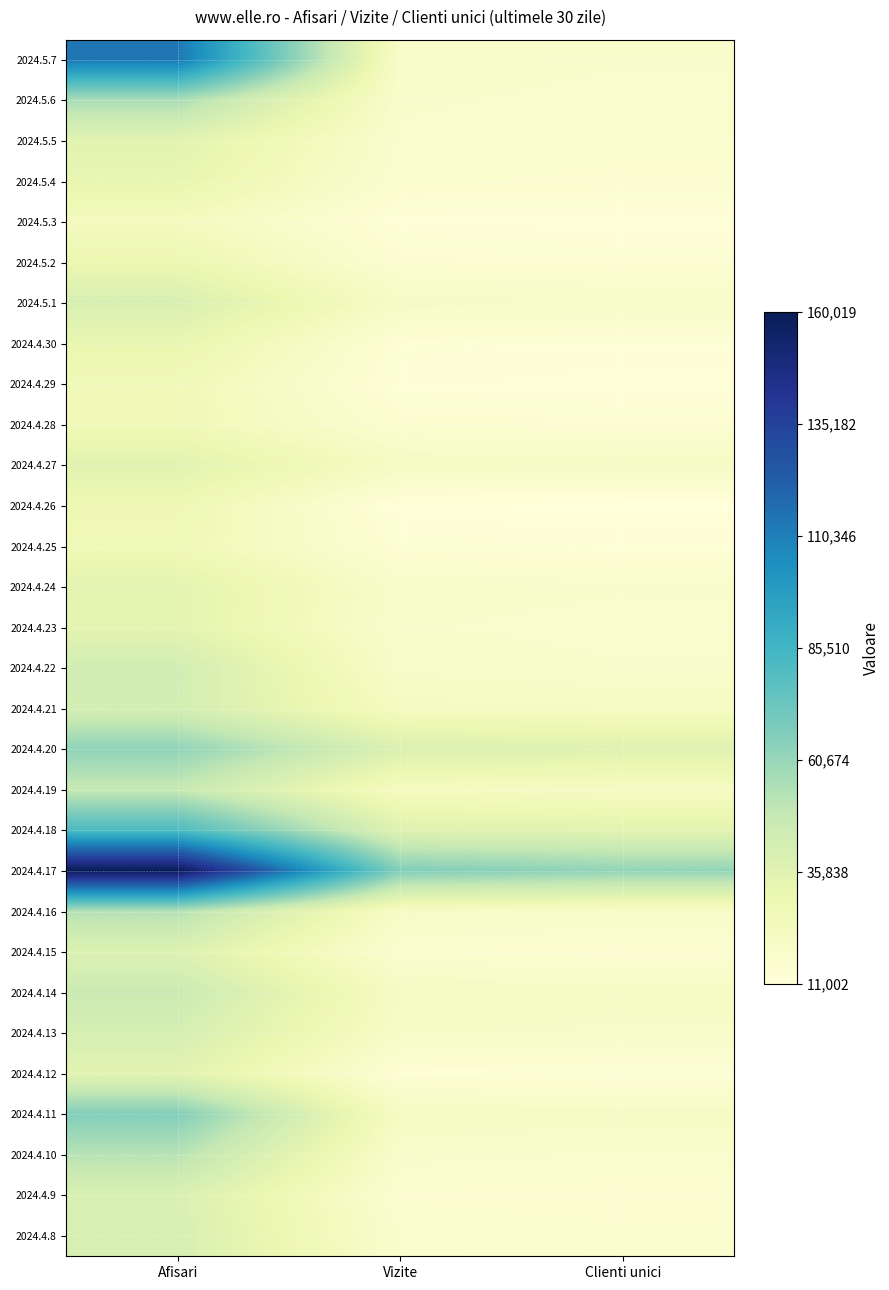

At which category is the sum across all series the highest?

Afisari